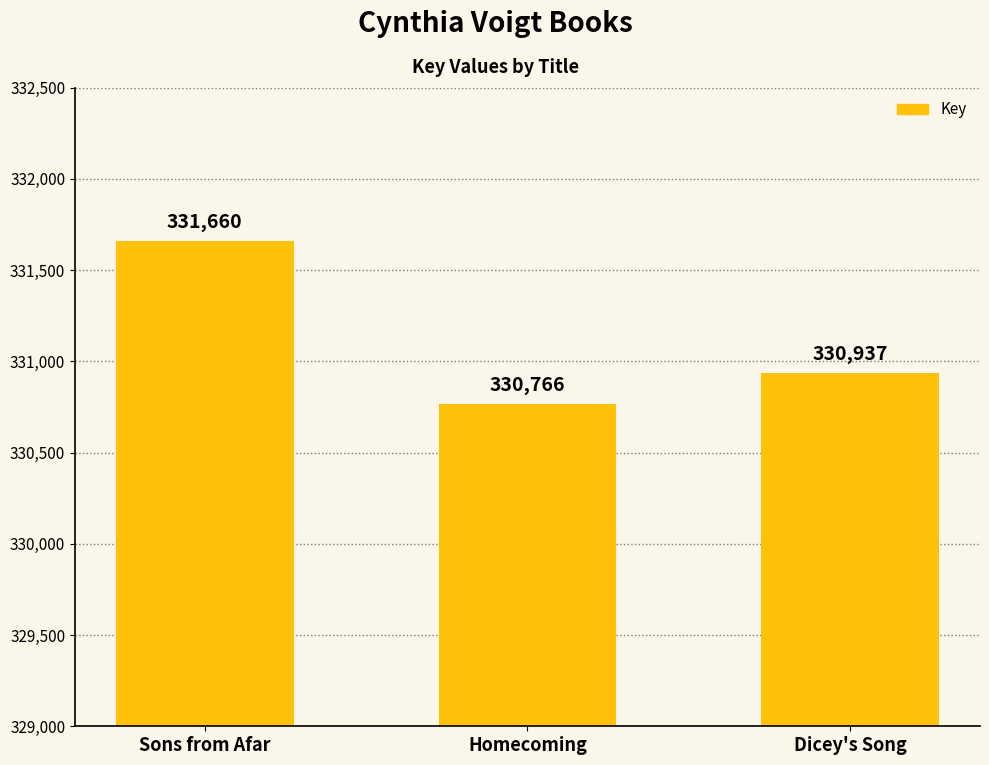

List the labels in order of value, smallest first.

Homecoming, Dicey's Song, Sons from Afar